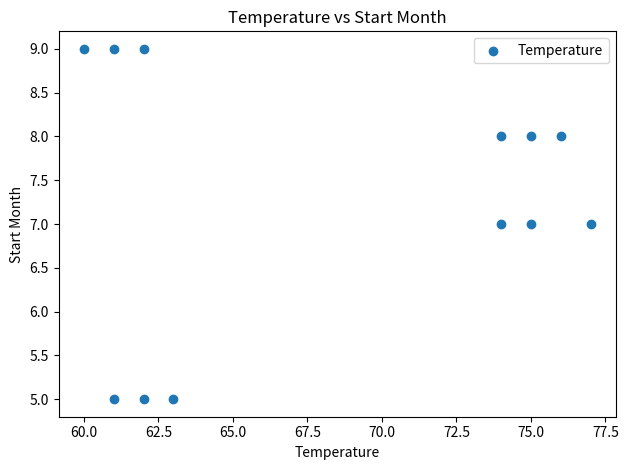

What is the average Y value?

7